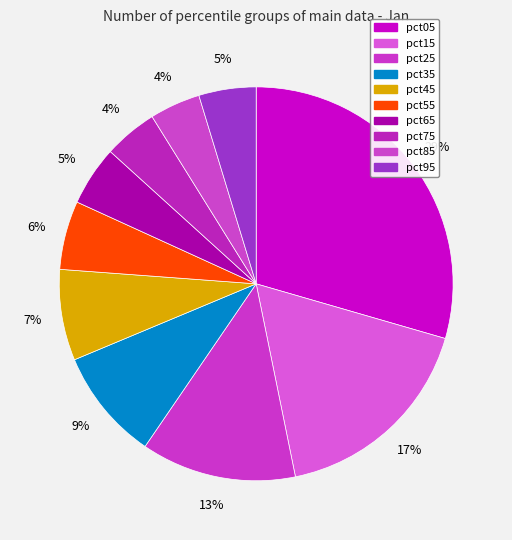

What percentage is NOT represented by pct35?

90.8%